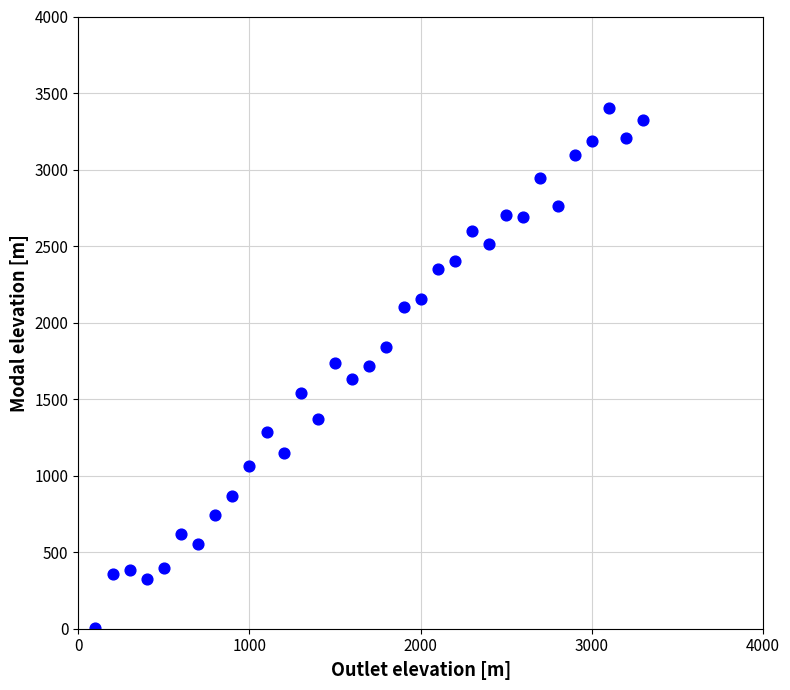

What is the range of Y values (max minus min)?

3392